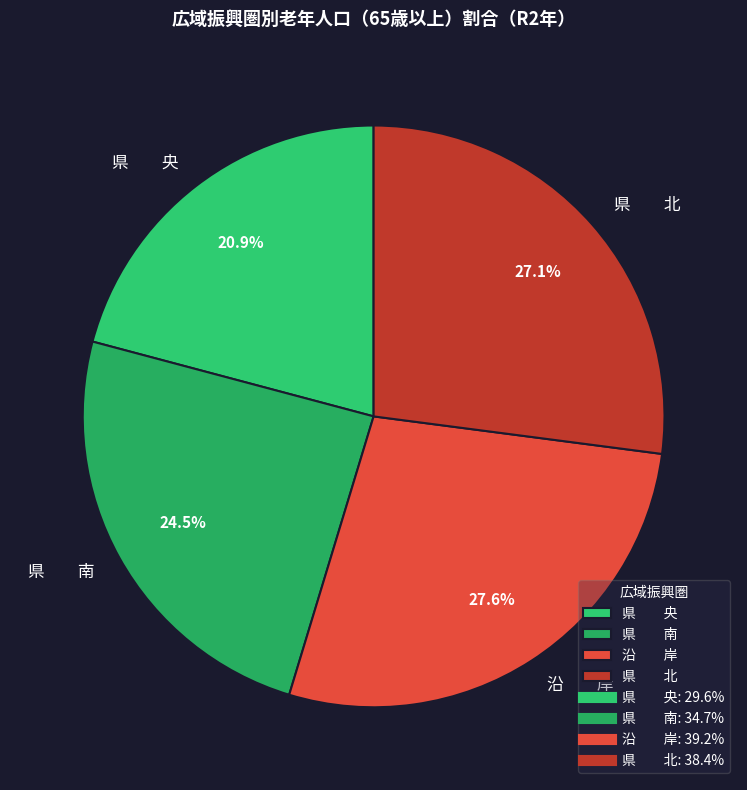

How many segments does this pie chart have?

4